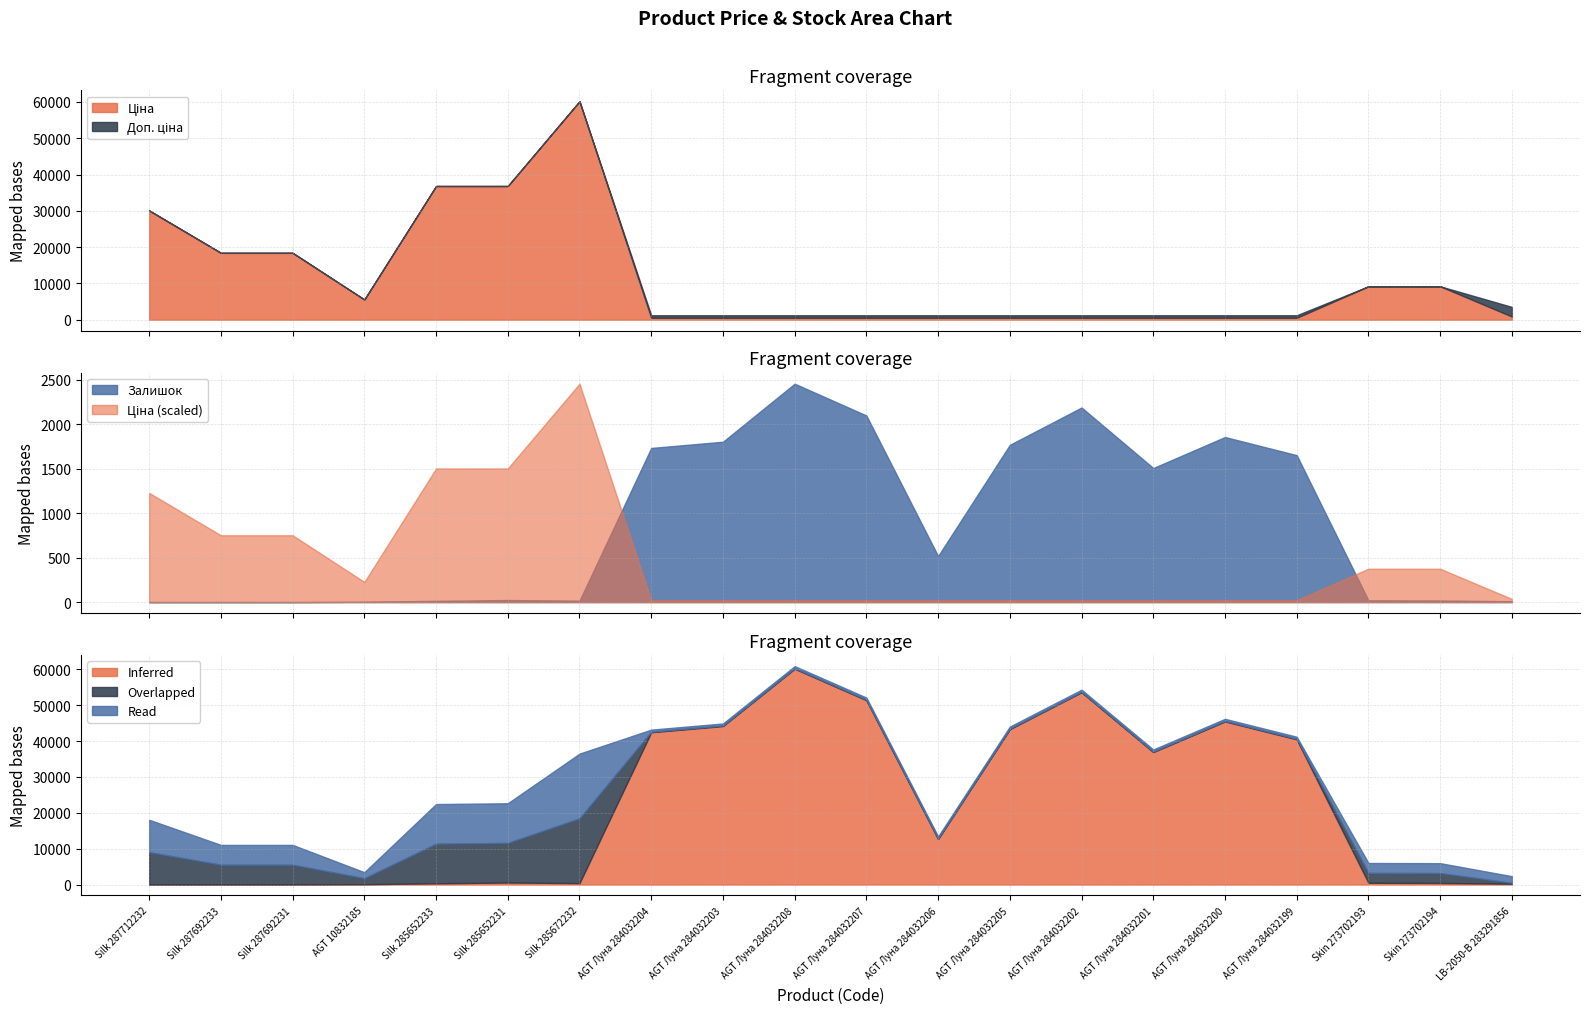

The value of Inferred at AGT Луна 284032205 is 43347.0. True or false?

True